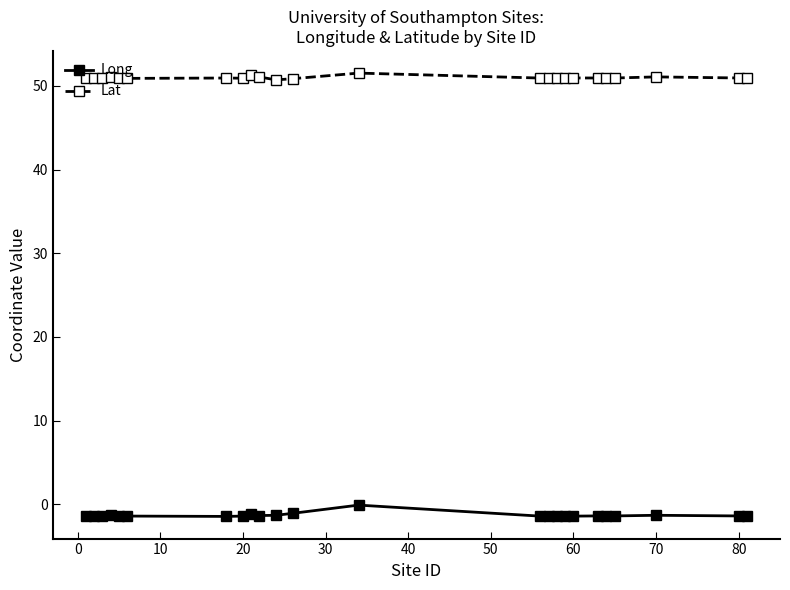

What is the difference between the maximum and minimum values in the Lat series?

0.8